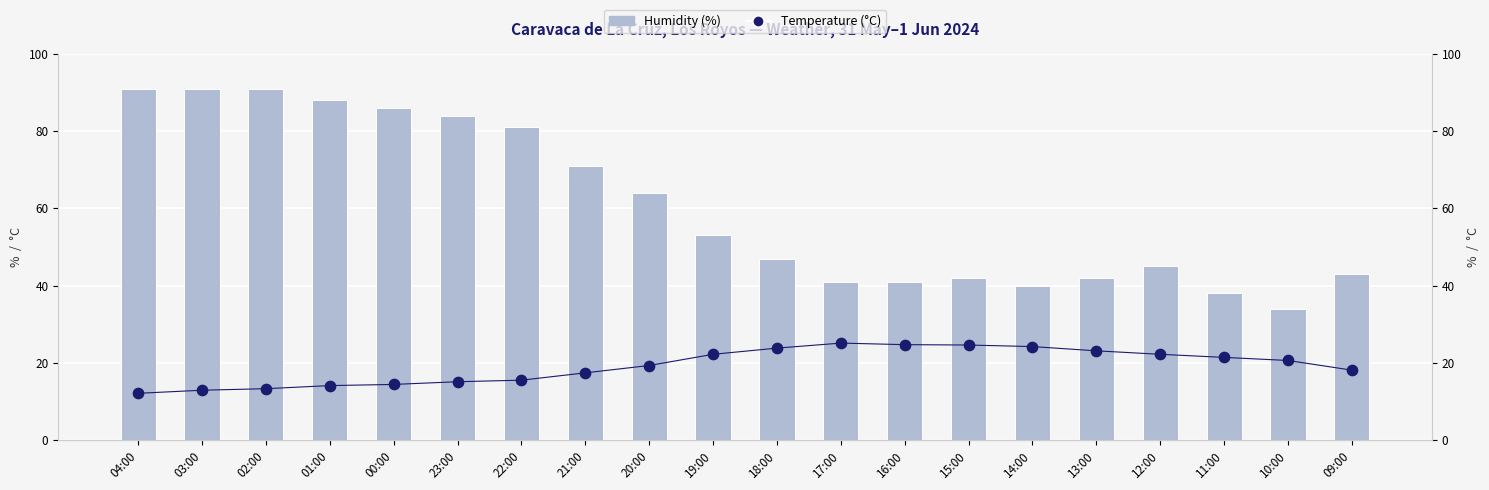

At how many categories does at least one series exceed 25?

20